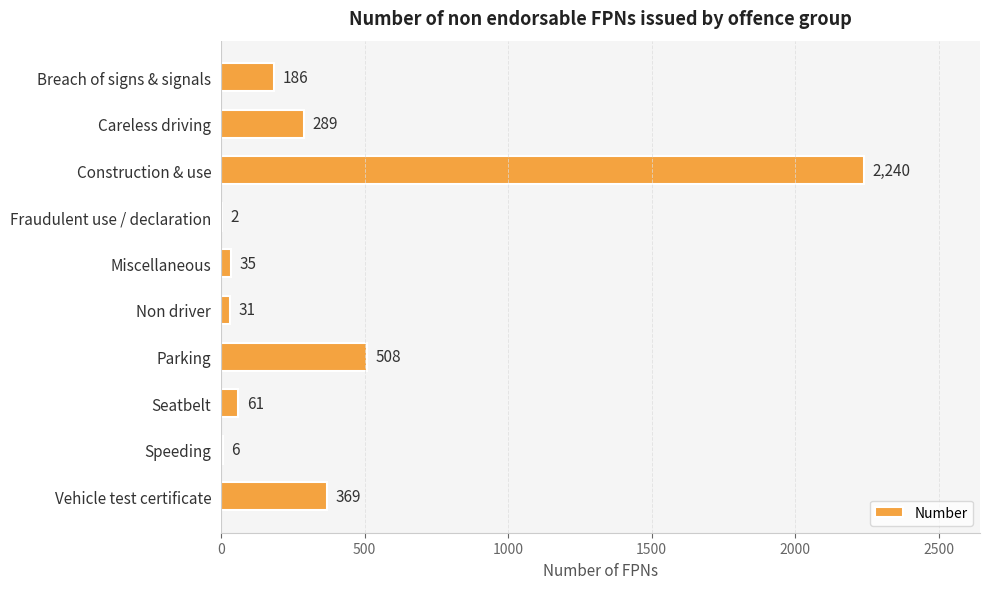

Approximately how many times larger is the value at Breach of signs & signals compared to Speeding?

31.0